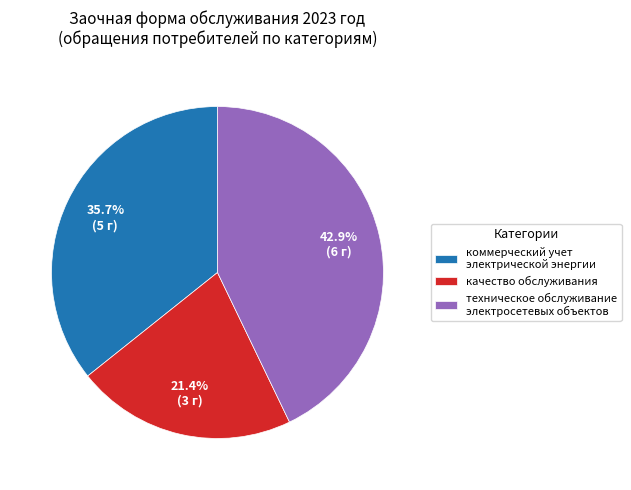

Which category has the smallest portion of the pie?

качество обслуживания